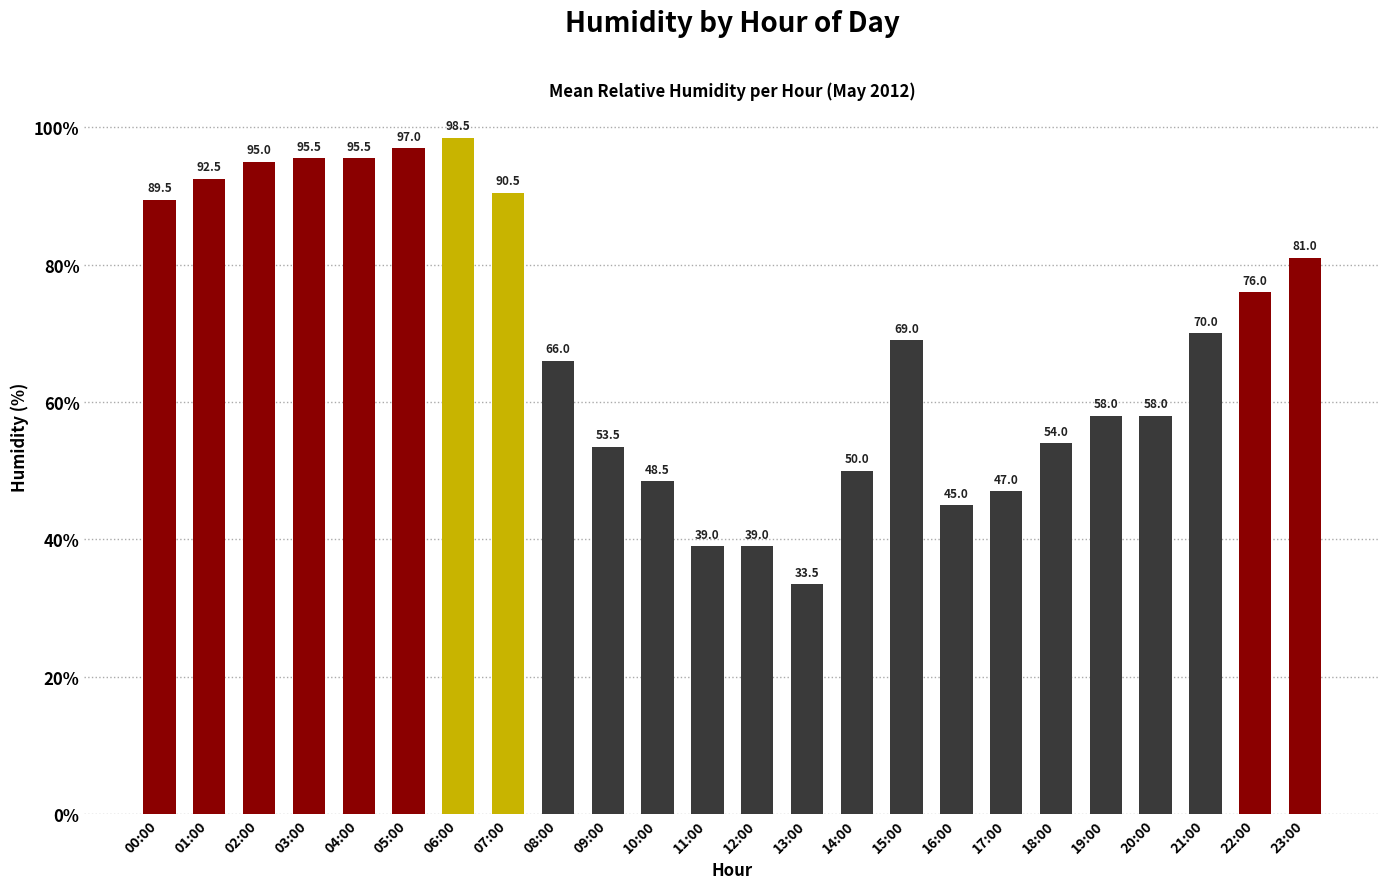

What is the difference between the values at 18:00 and 03:00?

41.5